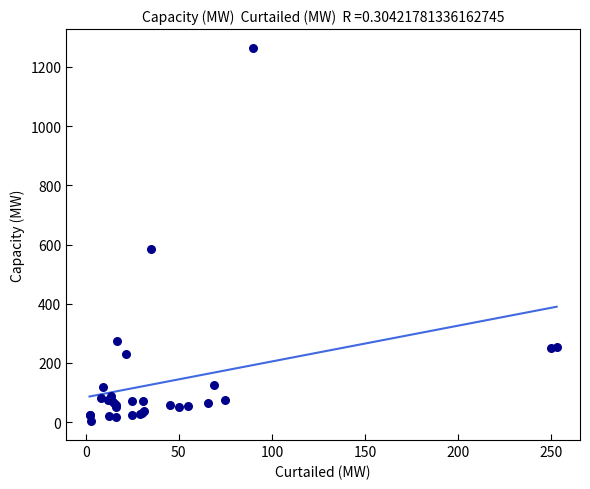

What Y value in the scatter plot is closest to 633?

585.0